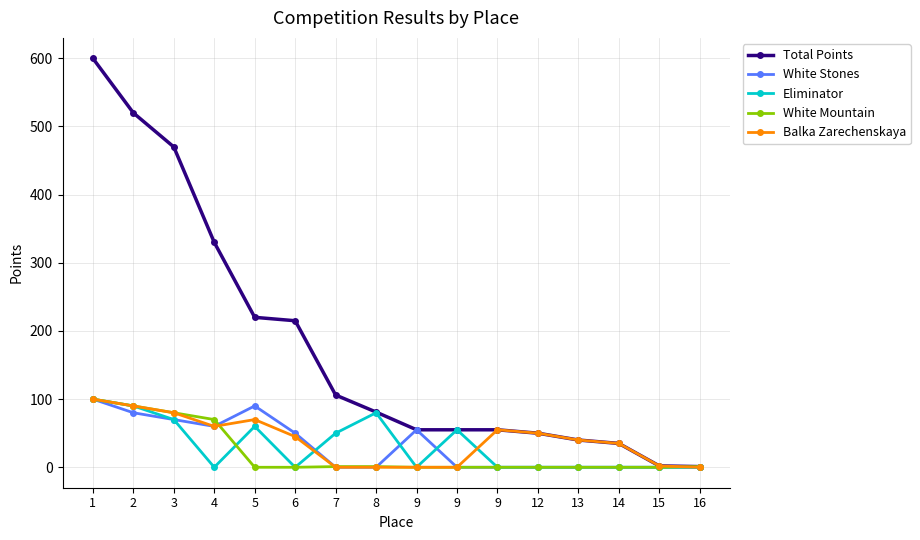

Is this an area chart (filled region under the line)?

No